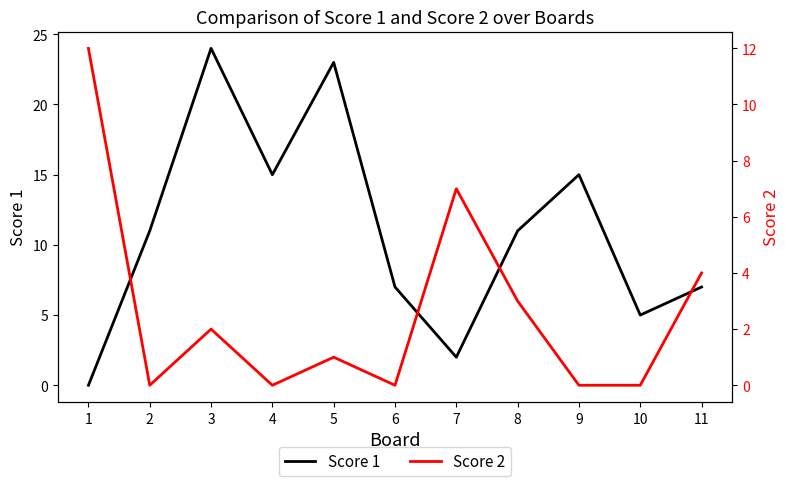

How many data points does each series have?

11